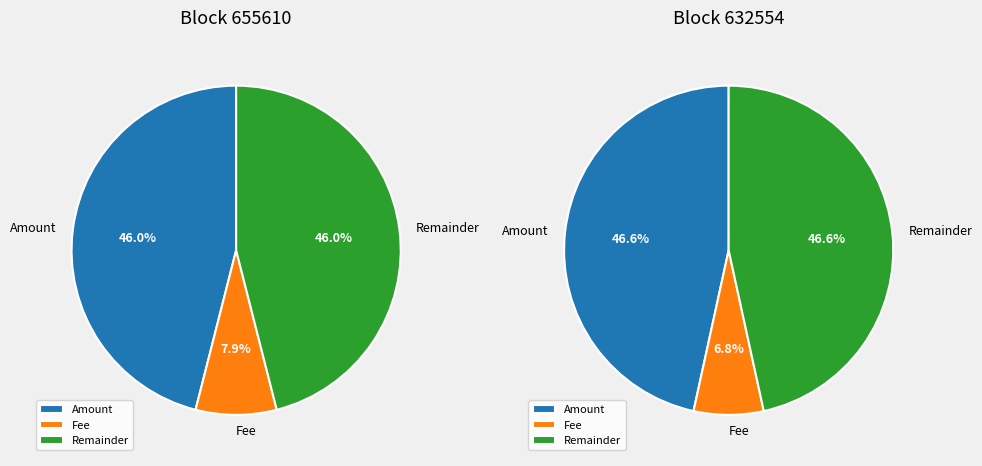

To the nearest percent, what is the average slice percentage?

33%